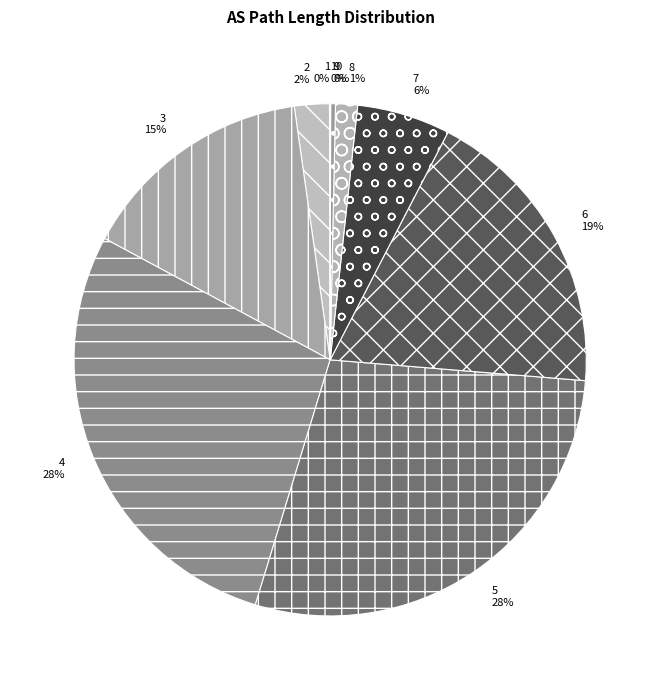

Is there a majority slice in this chart?

No